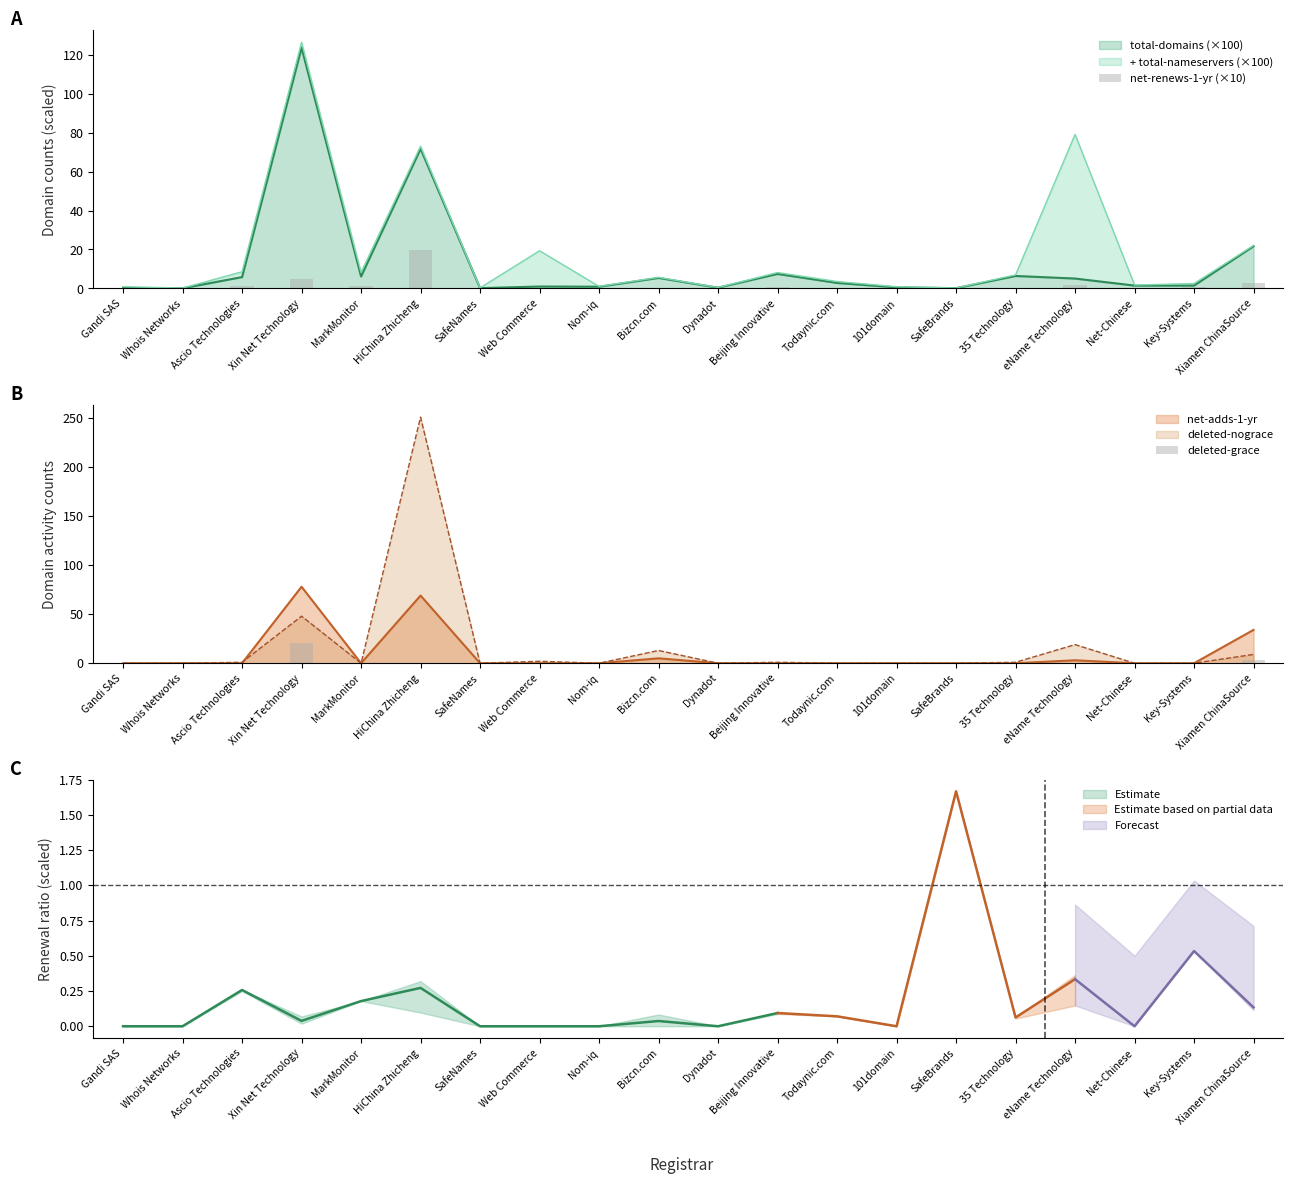

Between Web Commerce and MarkMonitor, which is larger?

MarkMonitor